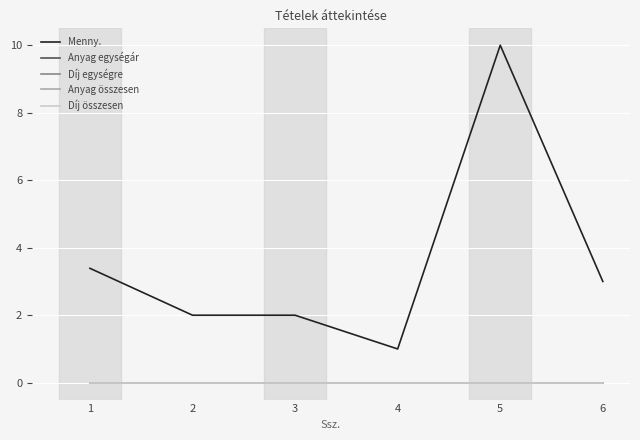

Is the value of Anyag összesen at 1 greater than the value of Anyag egységár at 1?

No